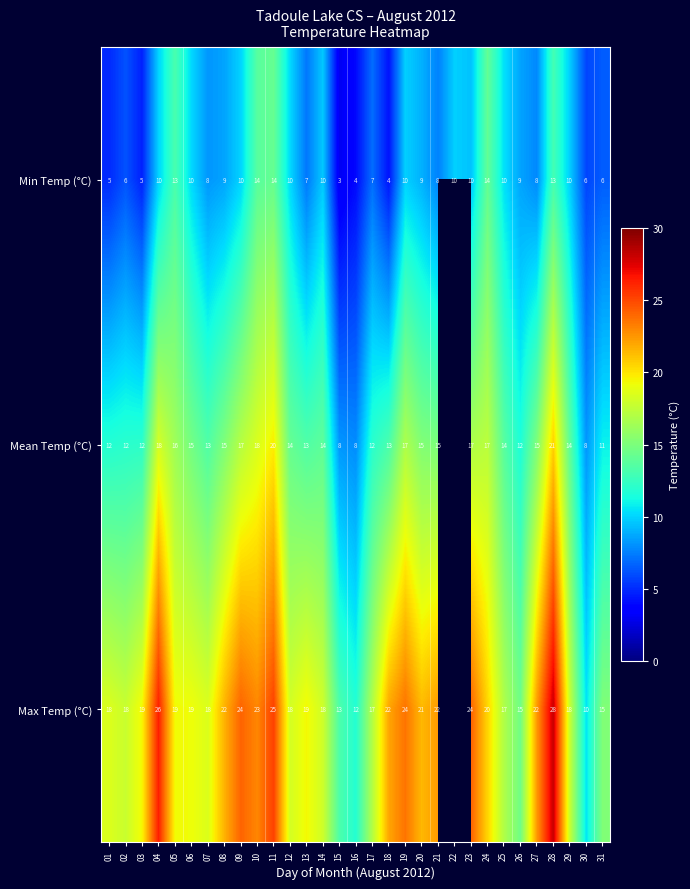

At 25, list the series in order from smallest to largest.

Min Temp (°C), Mean Temp (°C), Max Temp (°C)